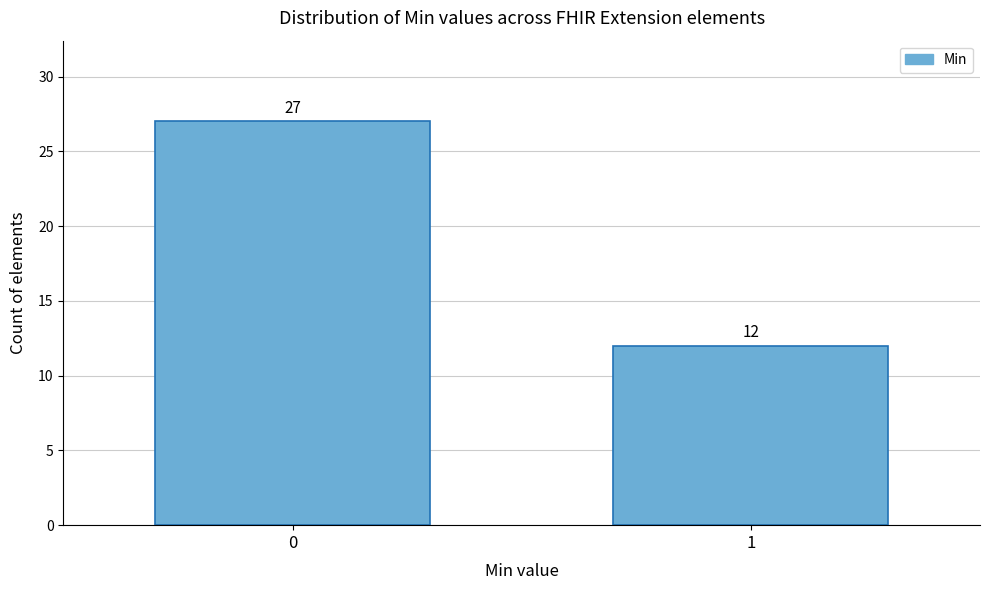

Reading left to right, what are all the values shown in this chart?

27	12